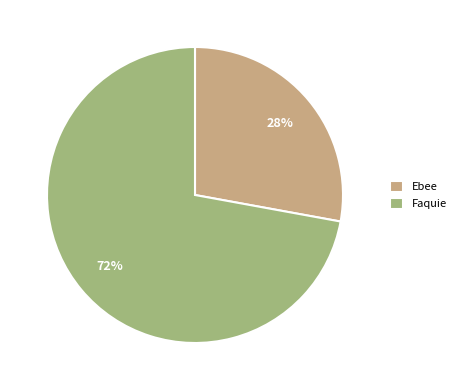

What is the largest slice in the pie chart?

Faquie